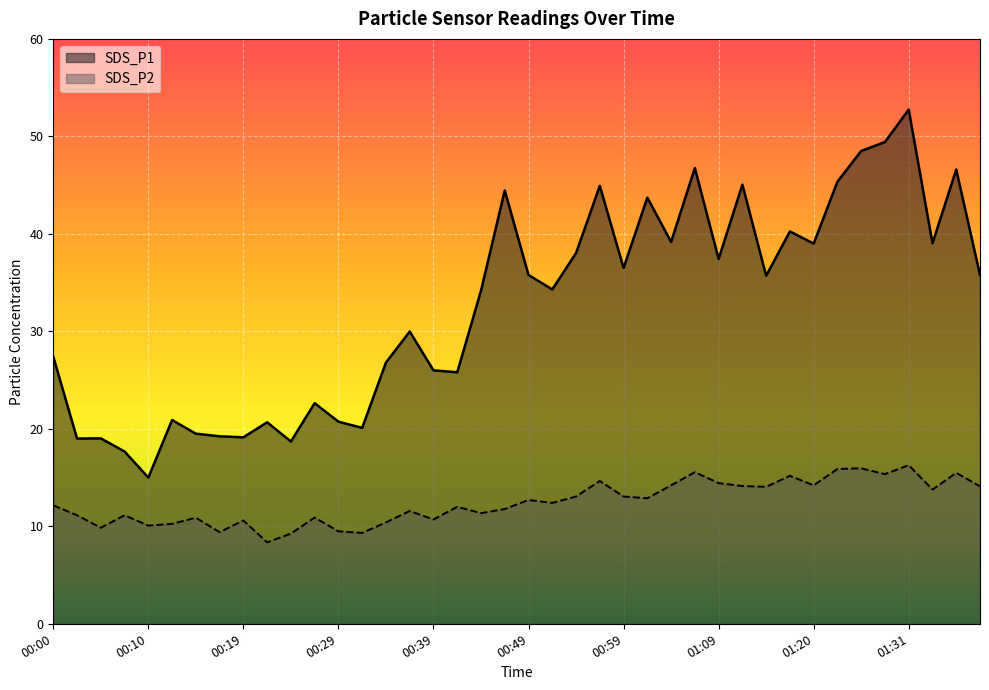

At which label does SDS_P2 first exceed 12?

00:00